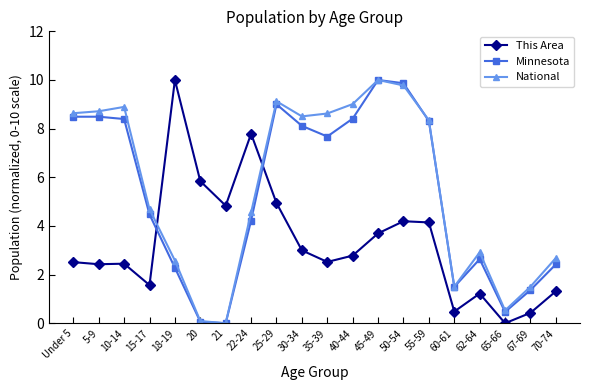

How many intersections are there between National and This Area?

2